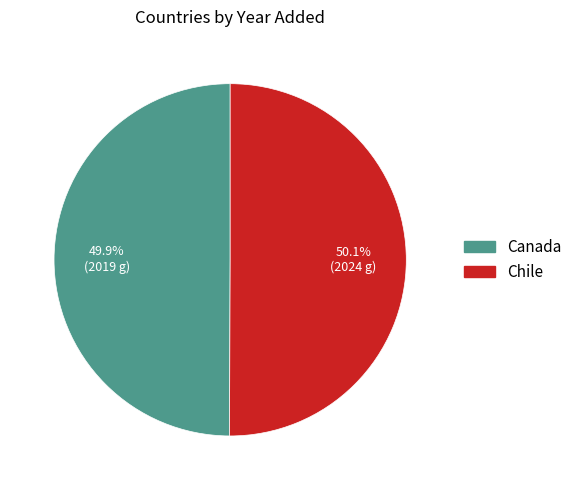

How many slices are in this pie chart?

2